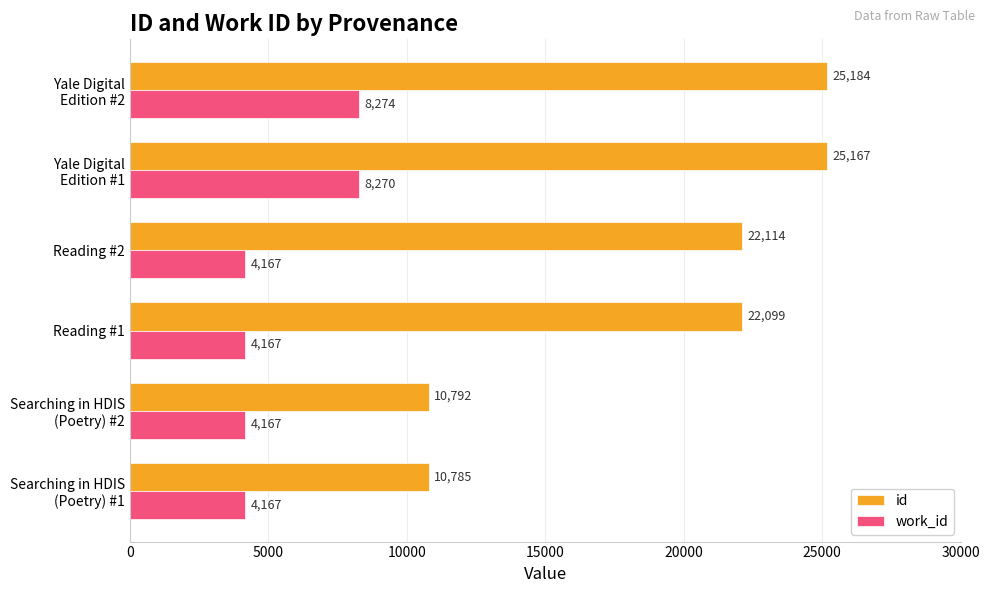

Which series has the largest range (max minus min)?

id